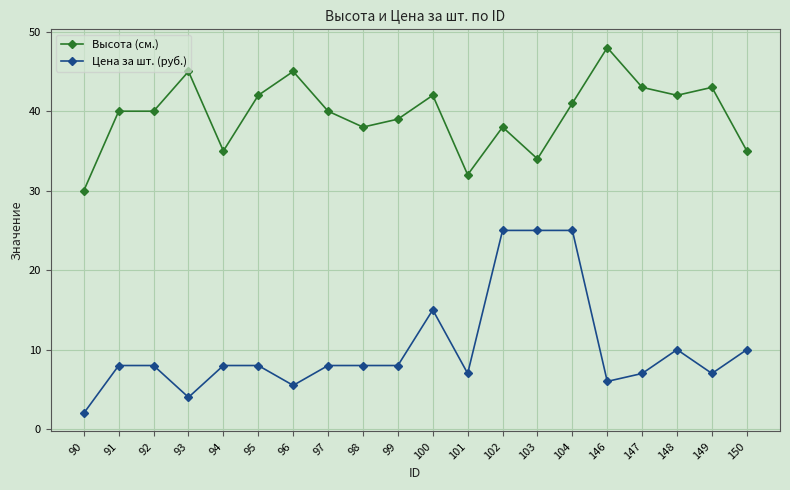

Is it true that Высота (см.) equals 43.0 at 149?

True